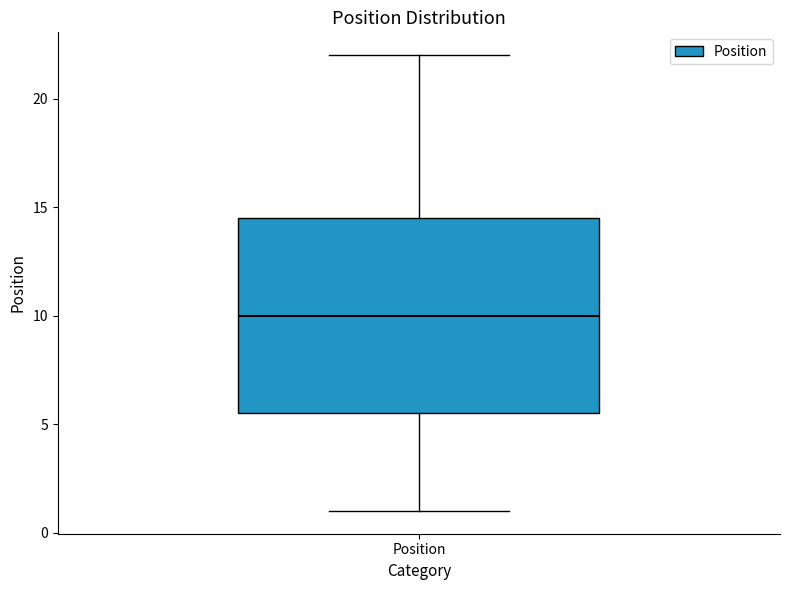

Read this box plot against the y-axis: the position of the median line, the range covered by the box, and the ends of both whiskers. The values are not printed on the chart, so give them approximately, as read against the axis.

median 10.0, box 5.5 to 14.5, whiskers 1.0 to 22.0